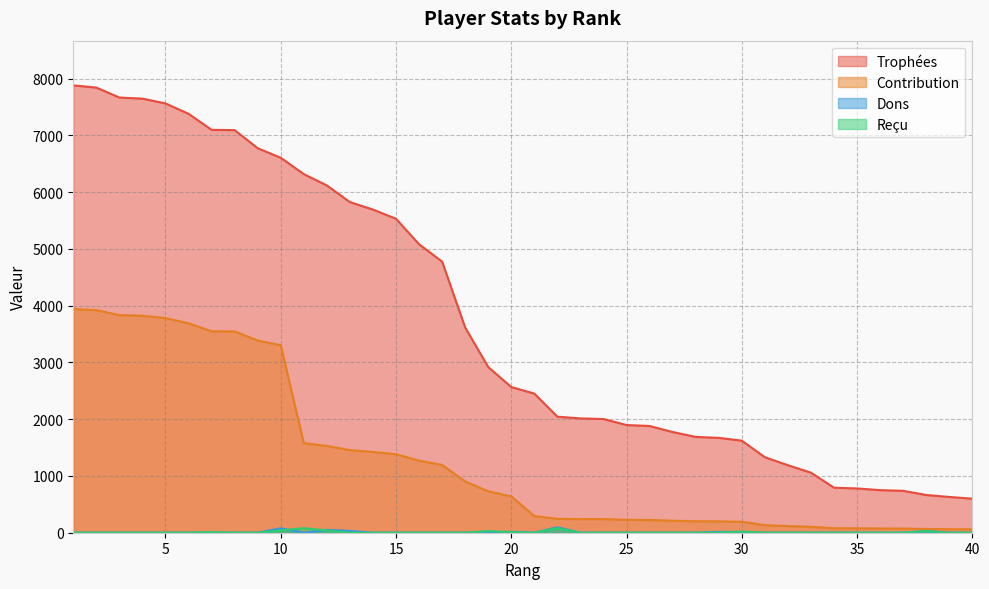

What is the difference between the Trophées values at 24 and 35?

1223